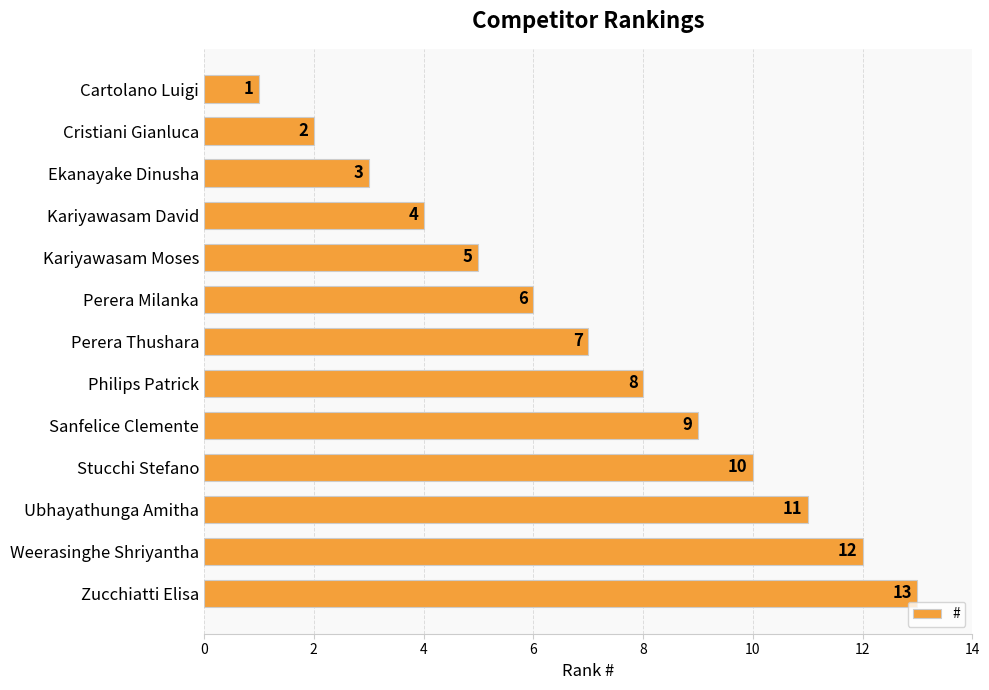

List the labels in order of value, largest first.

Zucchiatti Elisa, Weerasinghe Shriyantha, Ubhayathunga Amitha, Stucchi Stefano, Sanfelice Clemente, Philips Patrick, Perera Thushara, Perera Milanka, Kariyawasam Moses, Kariyawasam David, Ekanayake Dinusha, Cristiani Gianluca, Cartolano Luigi